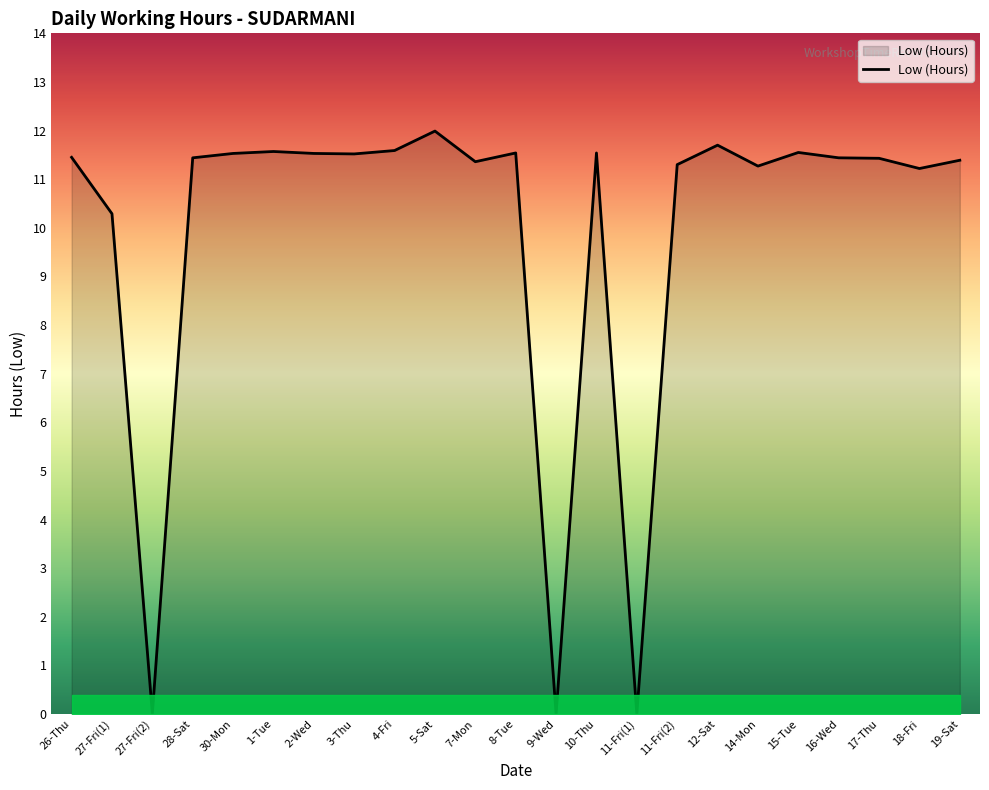

What is the maximum value shown in the chart?

12.0